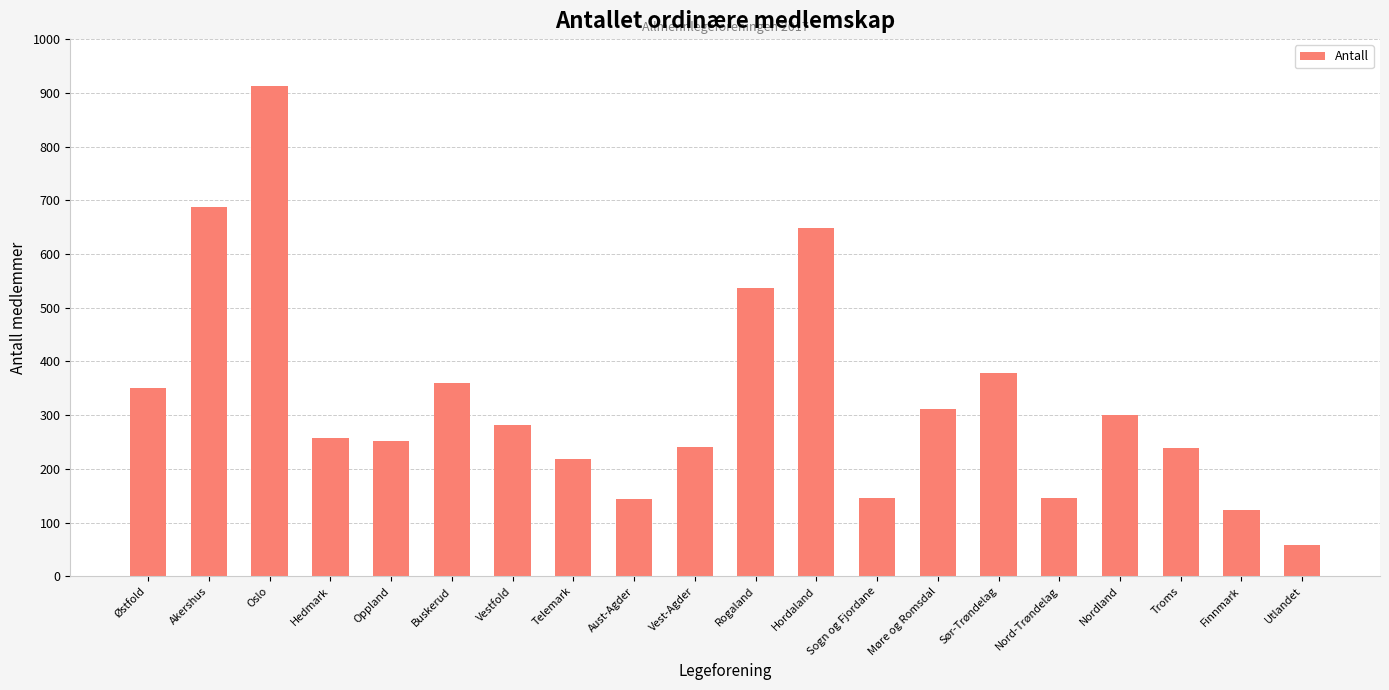

What is the label of the 18th bar from the right?

Oslo